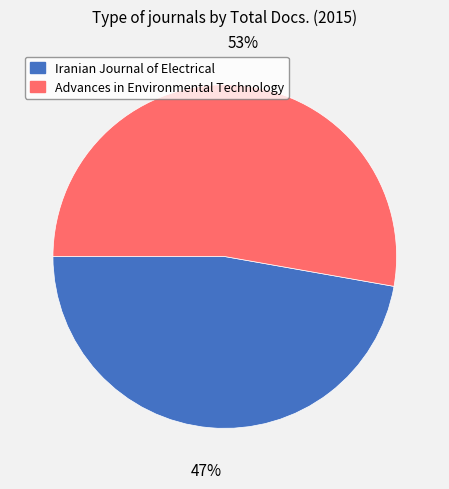

Is there any slice that represents more than half of the pie?

Yes